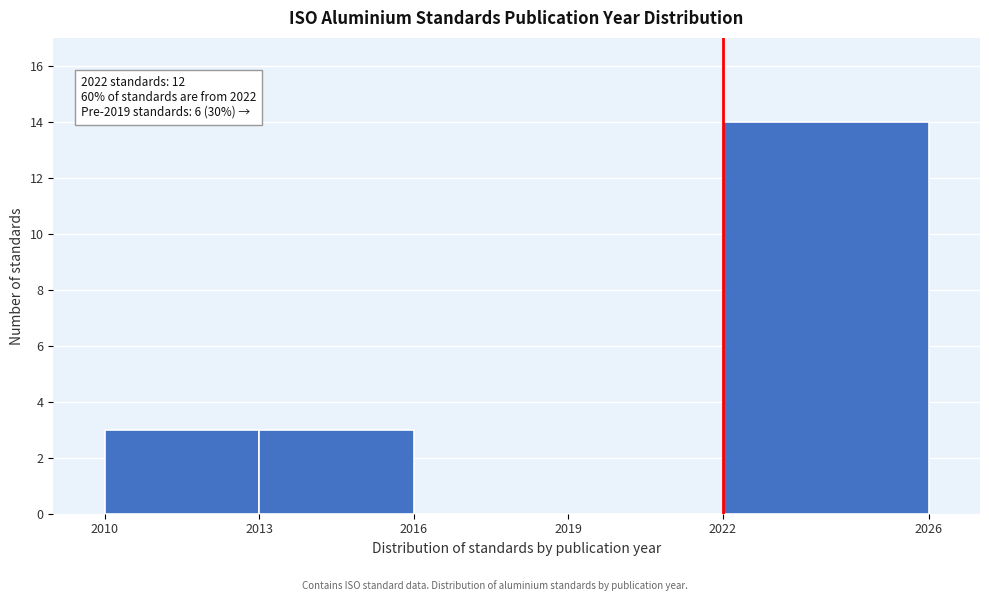

Over which range of the x-axis is the bar tallest?

2022 to 2026